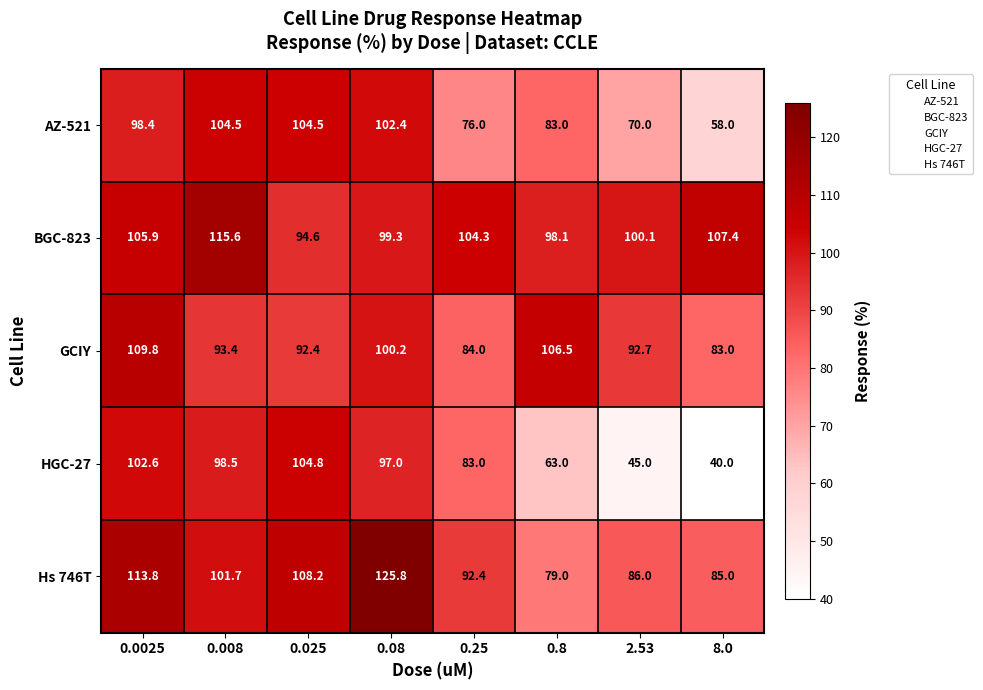

At 8.0, list the series in order from smallest to largest.

HGC-27, AZ-521, GCIY, Hs 746T, BGC-823